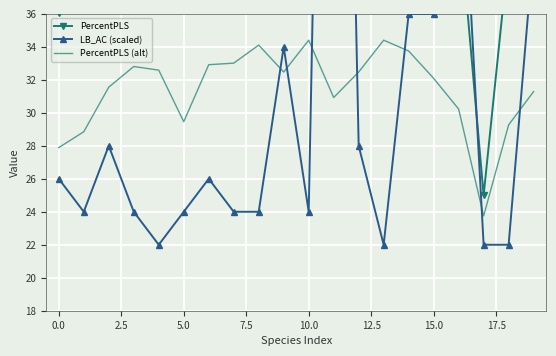

What is the maximum value shown in the chart?

100.0